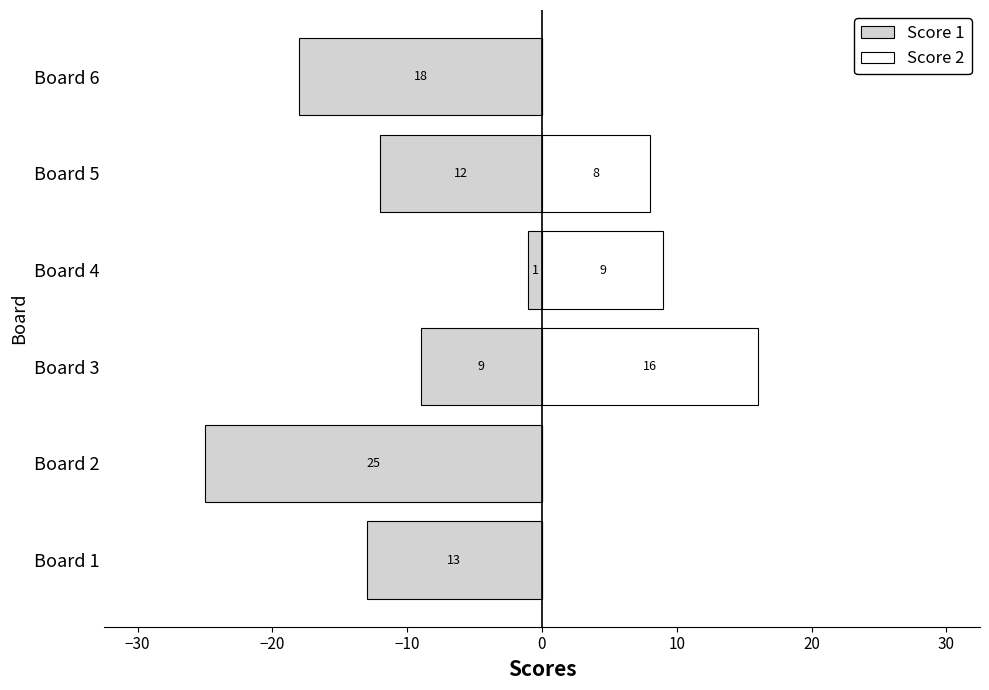

How many bars are there in each group?

2